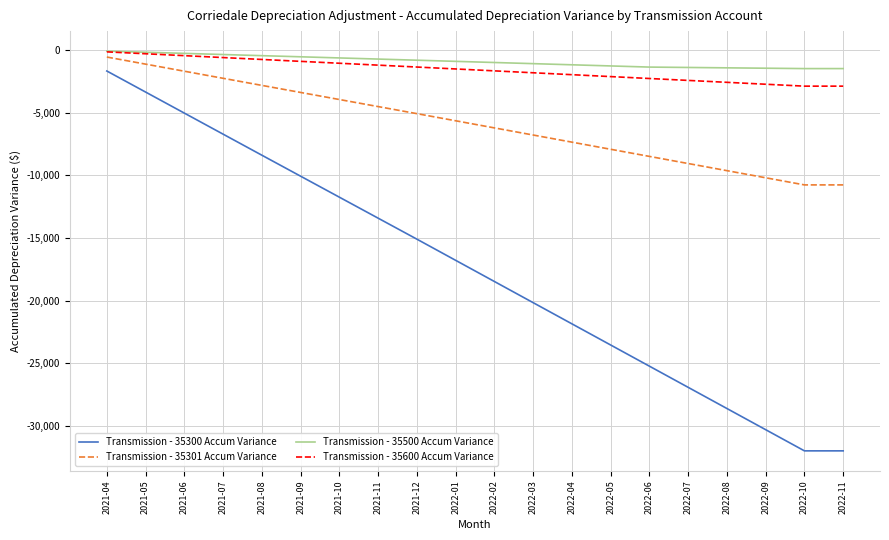

What is the minimum value shown in the chart?

-32002.5